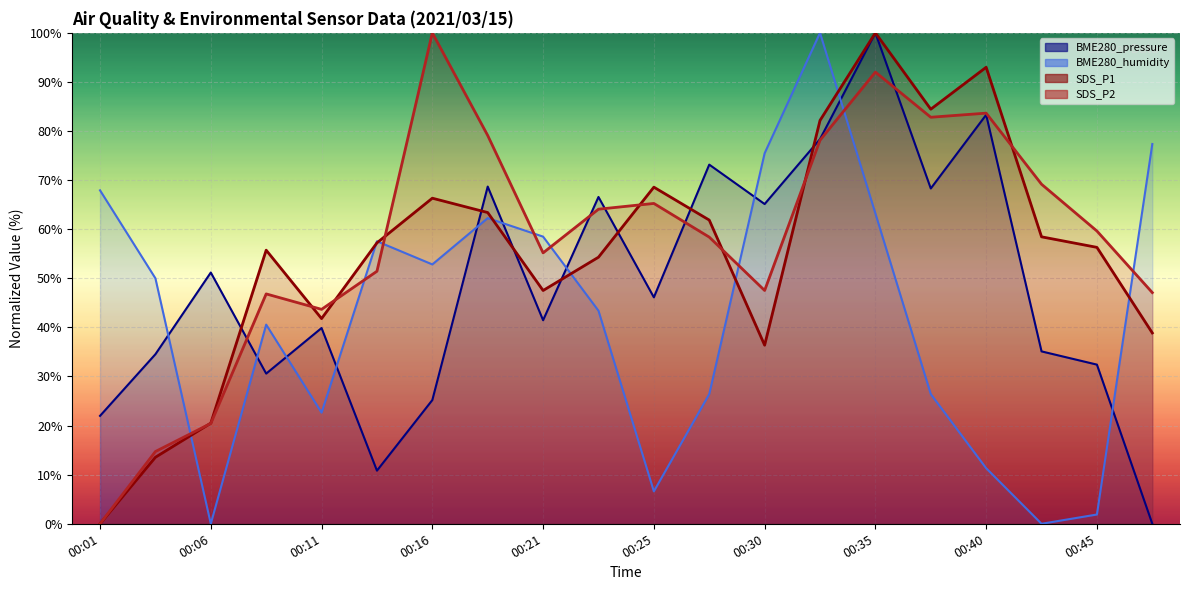

True or false: SDS_P2 has a value of 139.2 at 00:16.

False